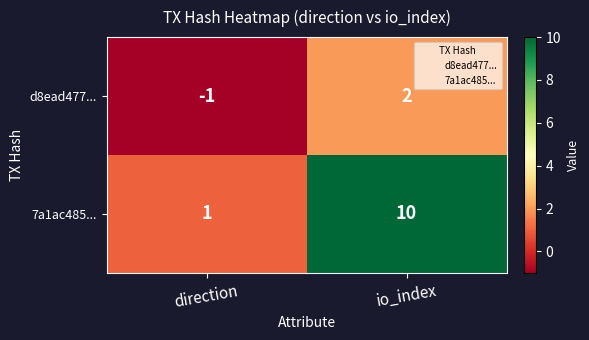

At io_index, list the series in order from smallest to largest.

d8ead477..., 7a1ac485...